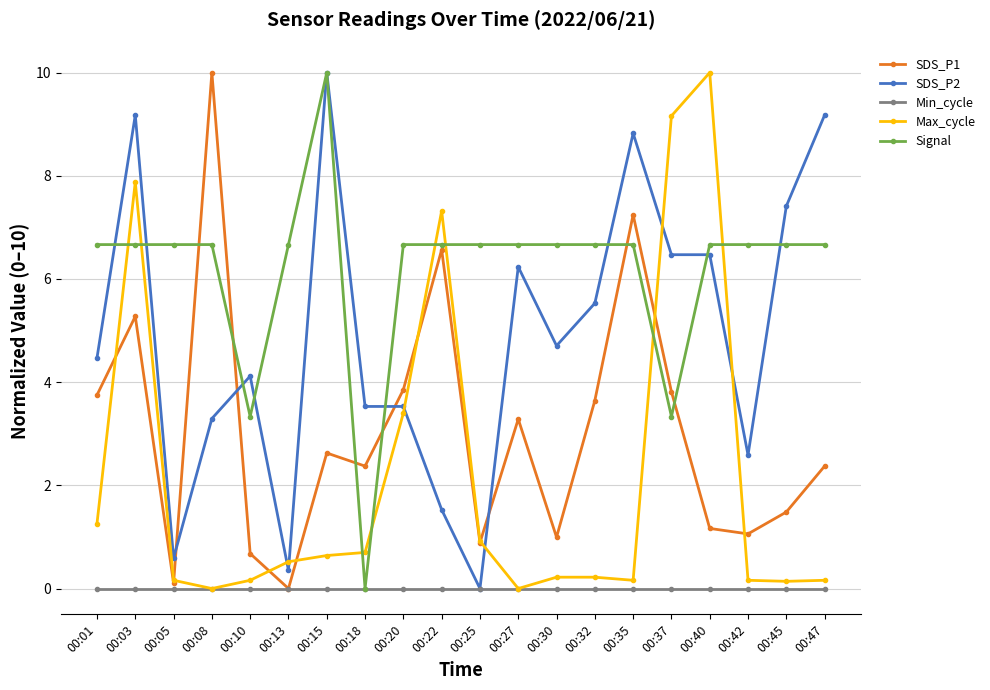

How many data points in SDS_P1 are above 2?

12